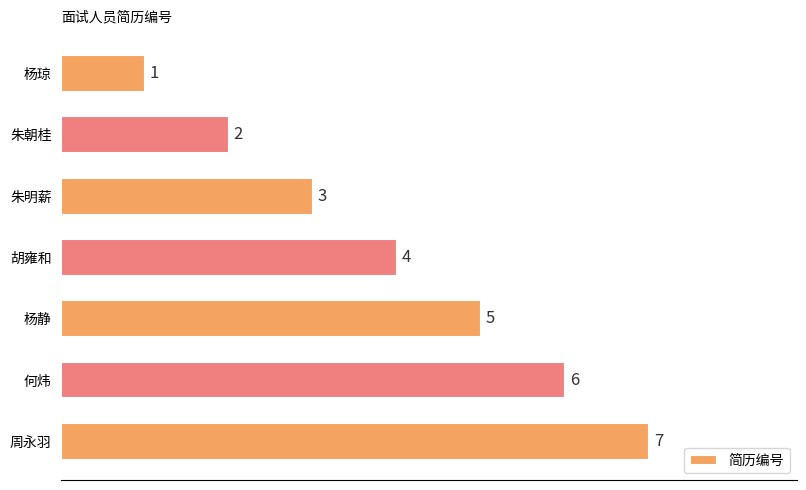

What is the sum of the values at 周永羽 and 朱朝桂?

9